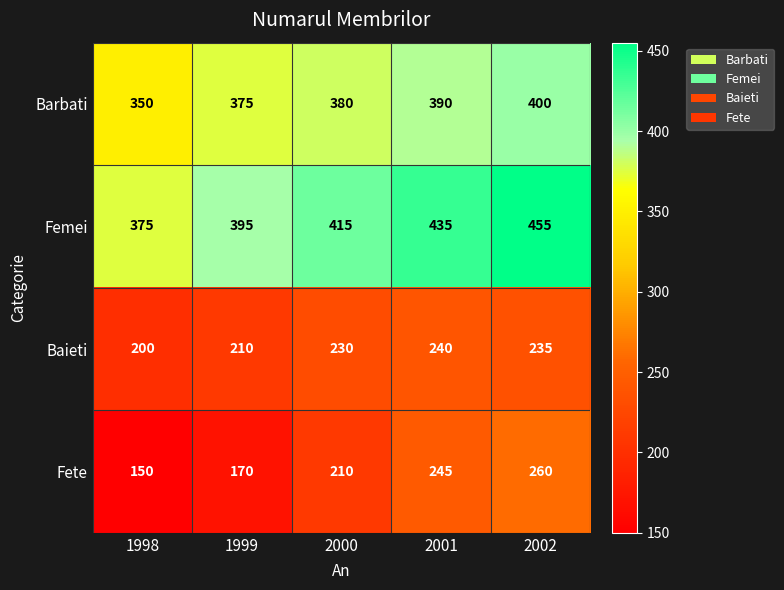

What is the difference between the maximum and minimum values in the Femei series?

80